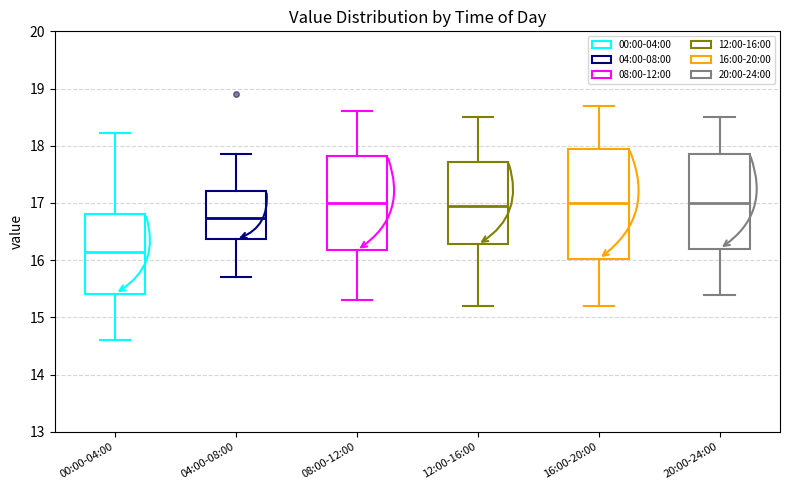

Reading left to right, read every box against the y-axis: the position of its median line, the range the box covers, and the ends of its whiskers. The values are not printed on the chart, so give them approximately, as read against the axis.

00:00-04:00: median 16.2, box 15.4 to 16.8, whiskers 14.6 to 18.2
04:00-08:00: median 16.7, box 16.4 to 17.2, whiskers 15.7 to 17.9
08:00-12:00: median 17.0, box 16.2 to 17.8, whiskers 15.3 to 18.6
12:00-16:00: median 17.0, box 16.3 to 17.7, whiskers 15.2 to 18.5
16:00-20:00: median 17.0, box 16.0 to 18.0, whiskers 15.2 to 18.7
20:00-24:00: median 17.0, box 16.2 to 17.9, whiskers 15.4 to 18.5